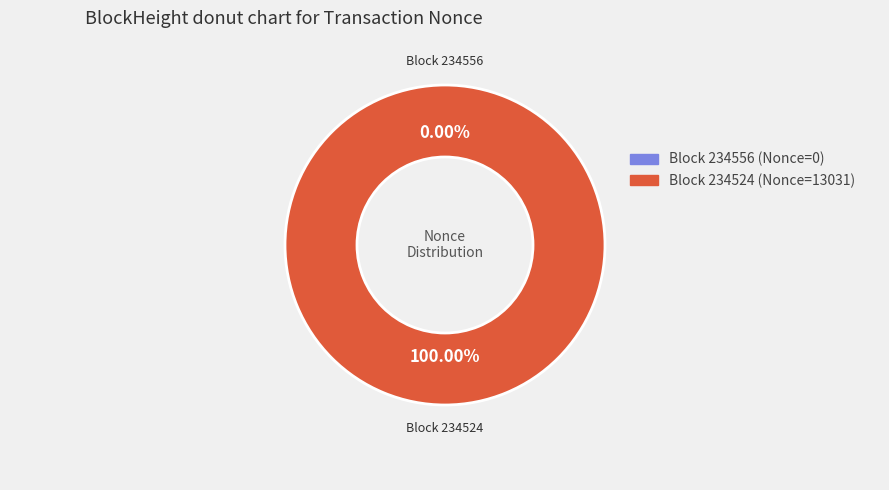

Is there any slice that represents more than half of the pie?

Yes